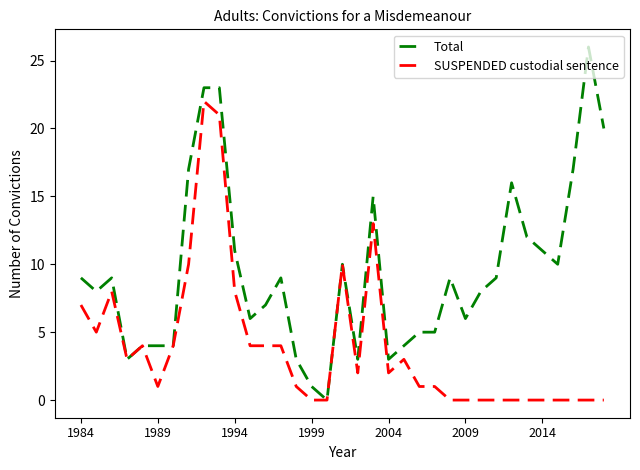

List the series in order of their overall mean, lowest first.

SUSPENDED custodial sentence, Total